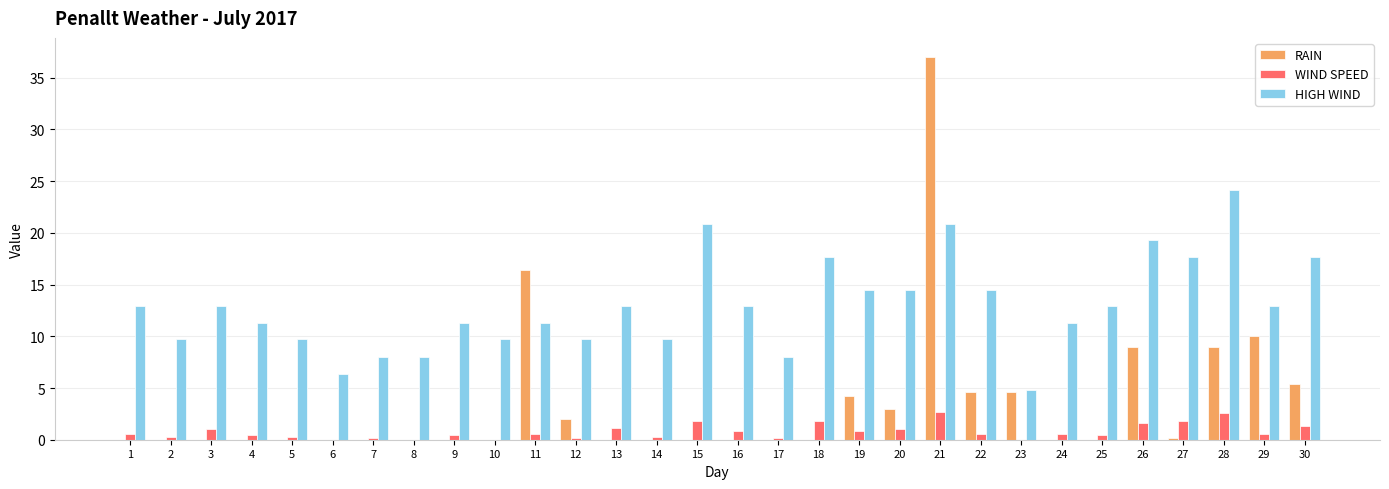

What is the spread (max minus min) of values at 1?

12.9